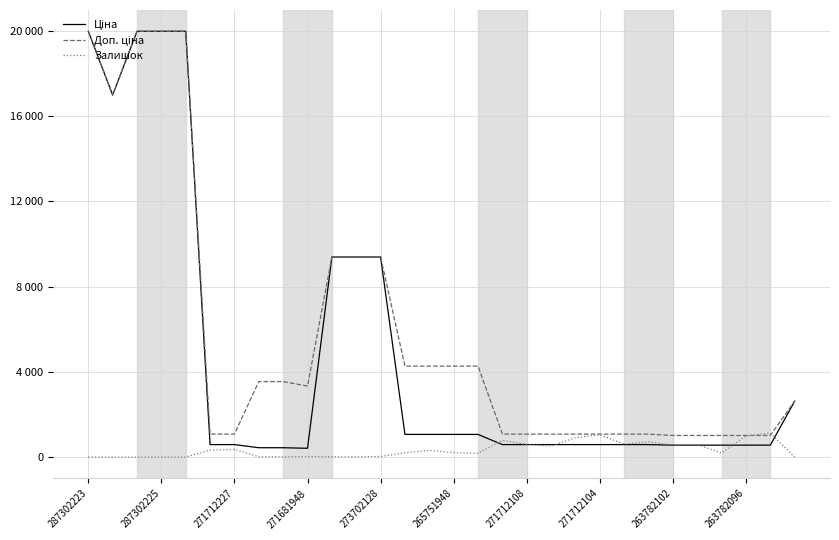

How many data points in Доп. ціна are above 3332?

15